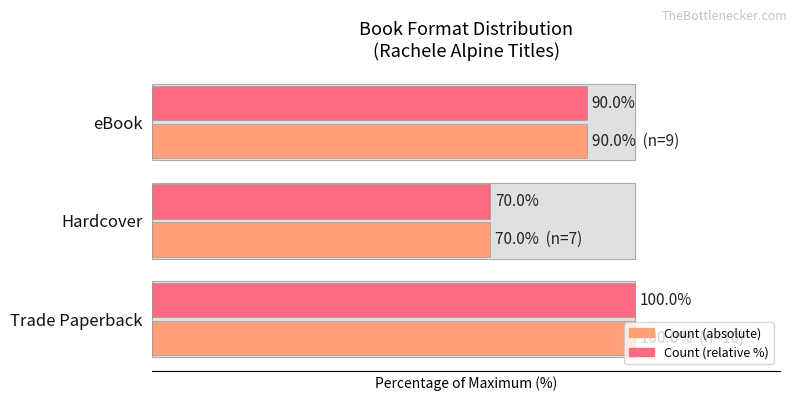

How many Count values are between 70 and 100?

3